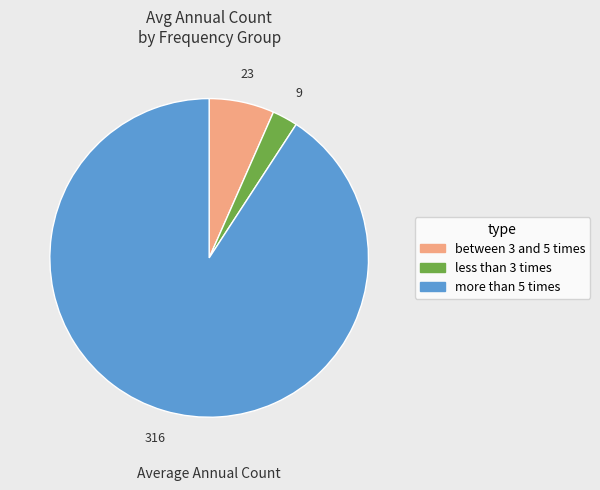

Do less than 3 times and between 3 and 5 times together represent more than half of the pie?

No